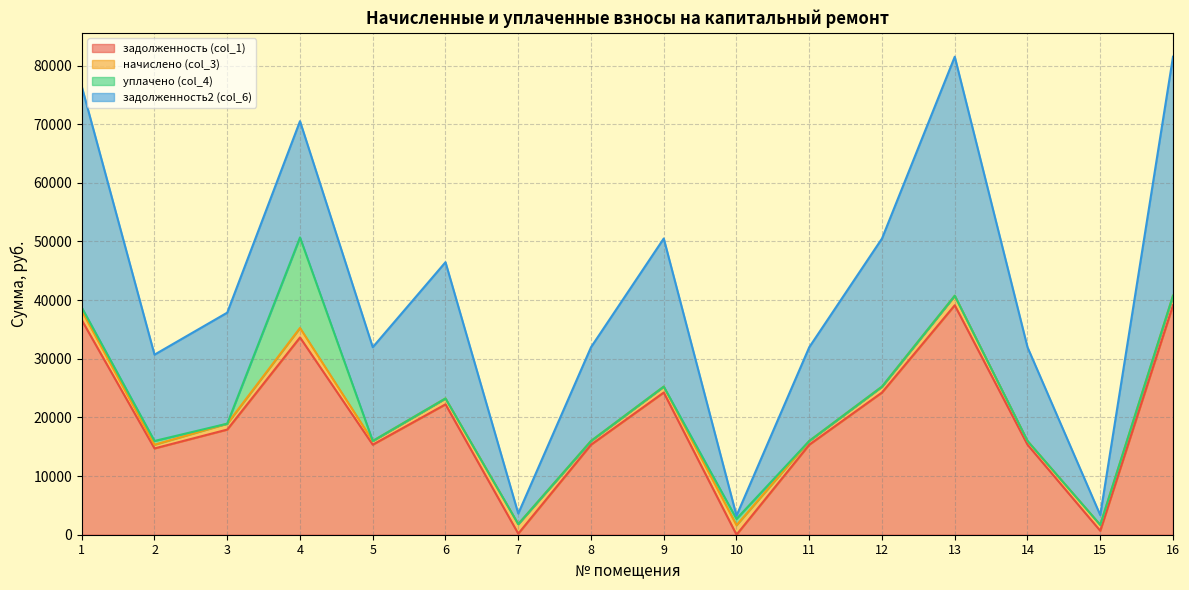

How many intersections are there between задолженность (col_1) and задолженность2 (col_6)?

4